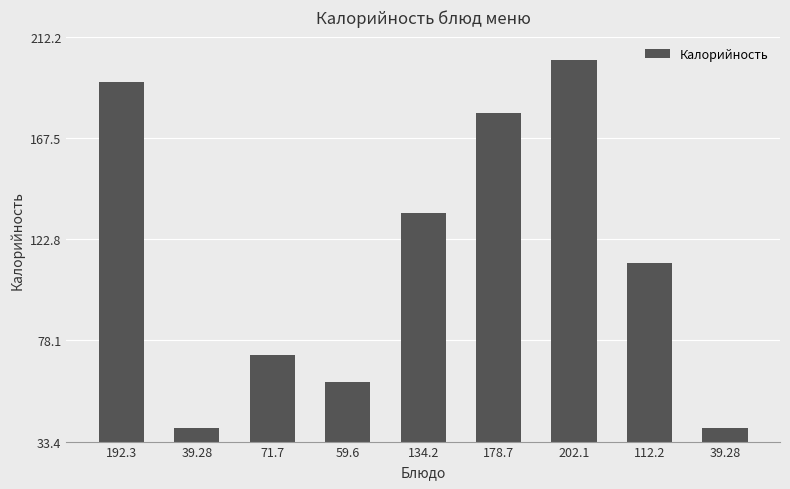

Where is the data nearest to the value 120?

112.2